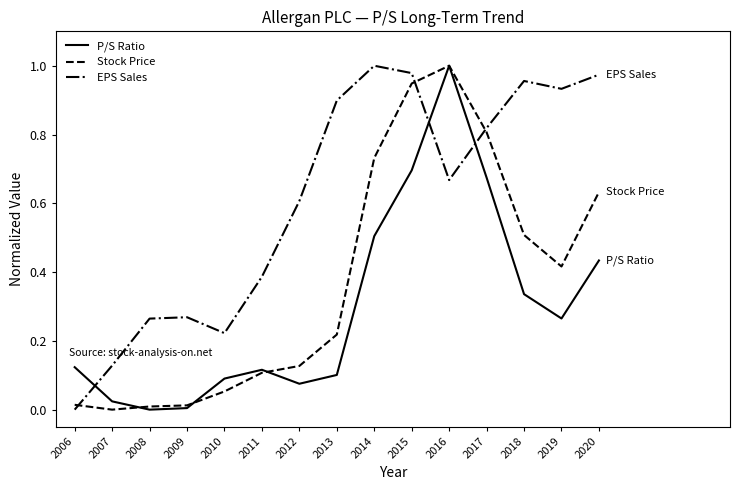

What is the spread (max minus min) of values at 2020?

0.5